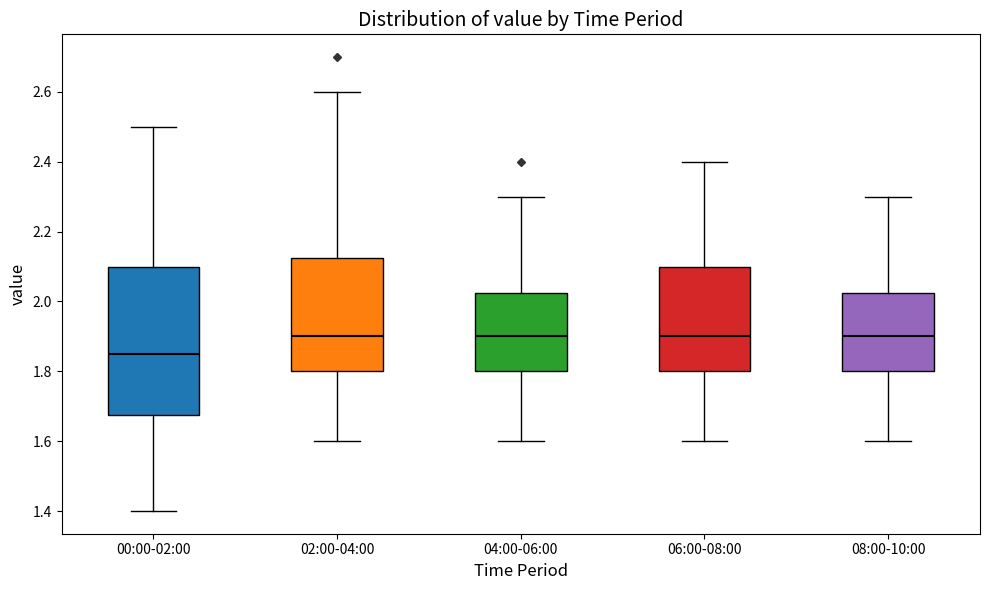

Reading left to right, transcribe this box plot: for each box, give where its median line is, the range the box spans, and where its two whiskers end, as read against the y-axis. The values are not printed on the chart, so give them approximately, as read against the axis.

00:00-02:00: median 1.86, box 1.68 to 2.10, whiskers 1.40 to 2.50
02:00-04:00: median 1.90, box 1.80 to 2.12, whiskers 1.60 to 2.60
04:00-06:00: median 1.90, box 1.80 to 2.02, whiskers 1.60 to 2.30
06:00-08:00: median 1.90, box 1.80 to 2.10, whiskers 1.60 to 2.40
08:00-10:00: median 1.90, box 1.80 to 2.02, whiskers 1.60 to 2.30